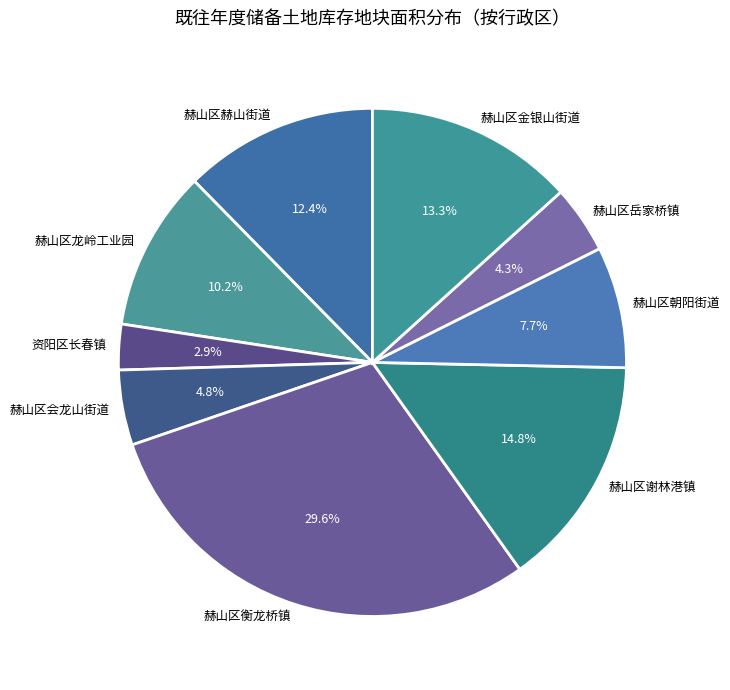

To the nearest percent, what is the difference between the largest and smallest slice percentages?

27%